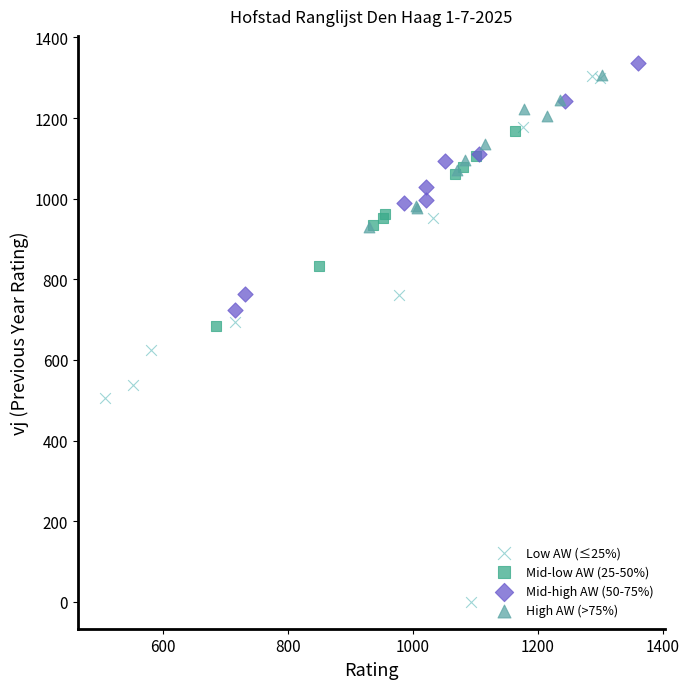

Which series contains the highest Y value?

Mid-high AW (50-75%)